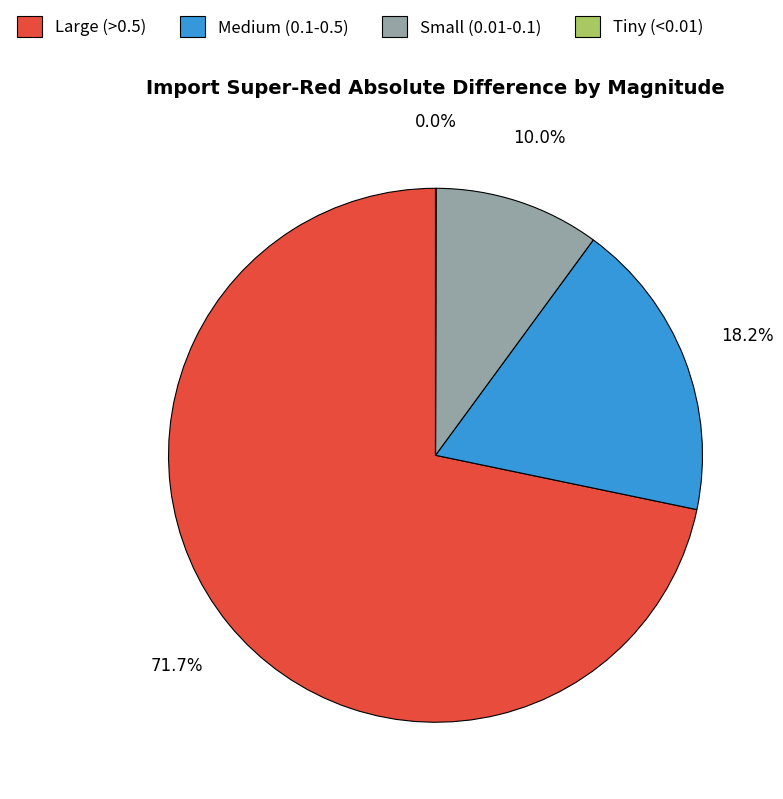

Do Large (>0.5) and Medium (0.1-0.5) together represent more than half of the pie?

Yes